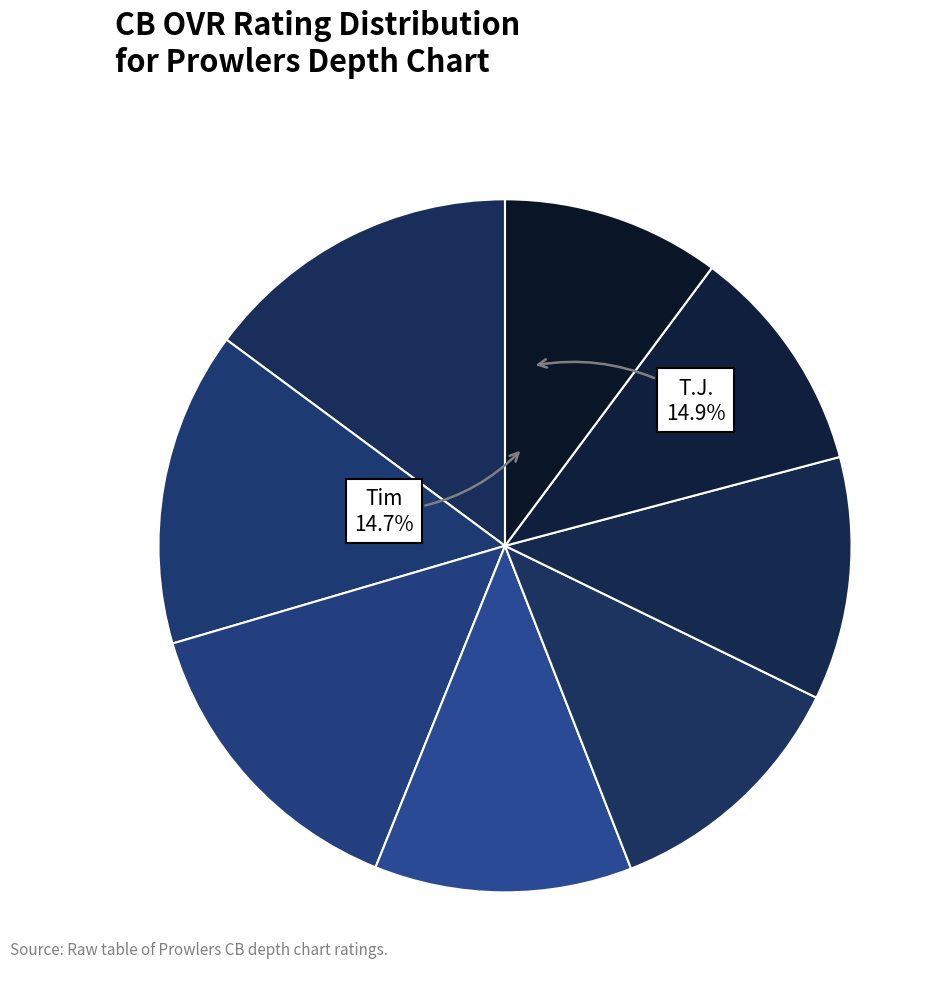

True or false: Alan accounts for 5% of the total.

False